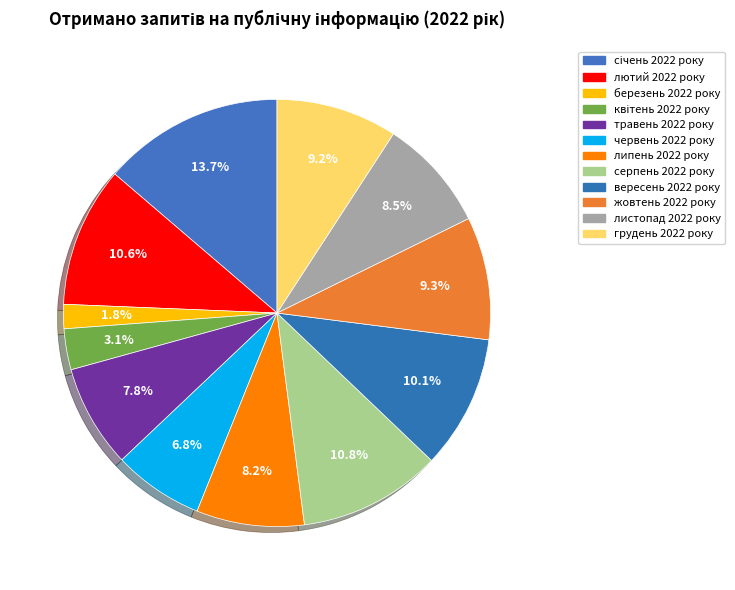

To the nearest percent, what is the average slice percentage?

8%